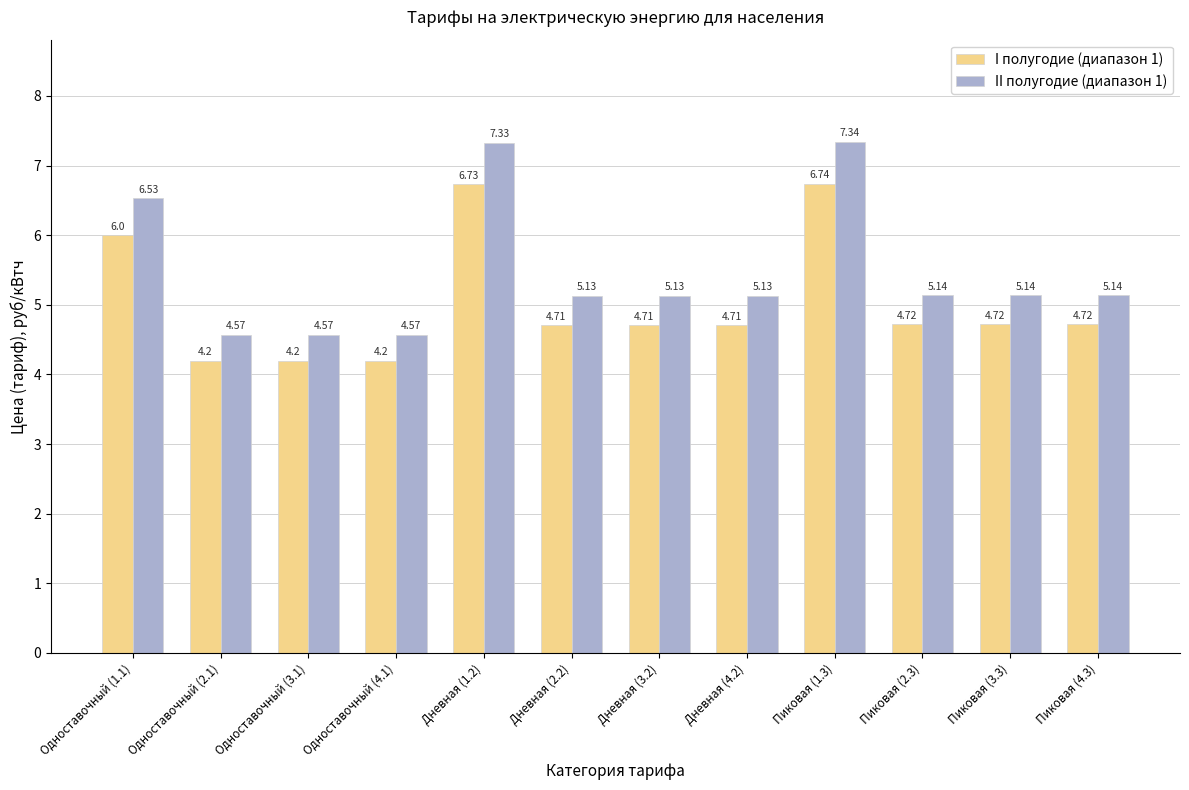

Rank the series by their average value, from highest to lowest.

II полугодие (диапазон 1), I полугодие (диапазон 1)